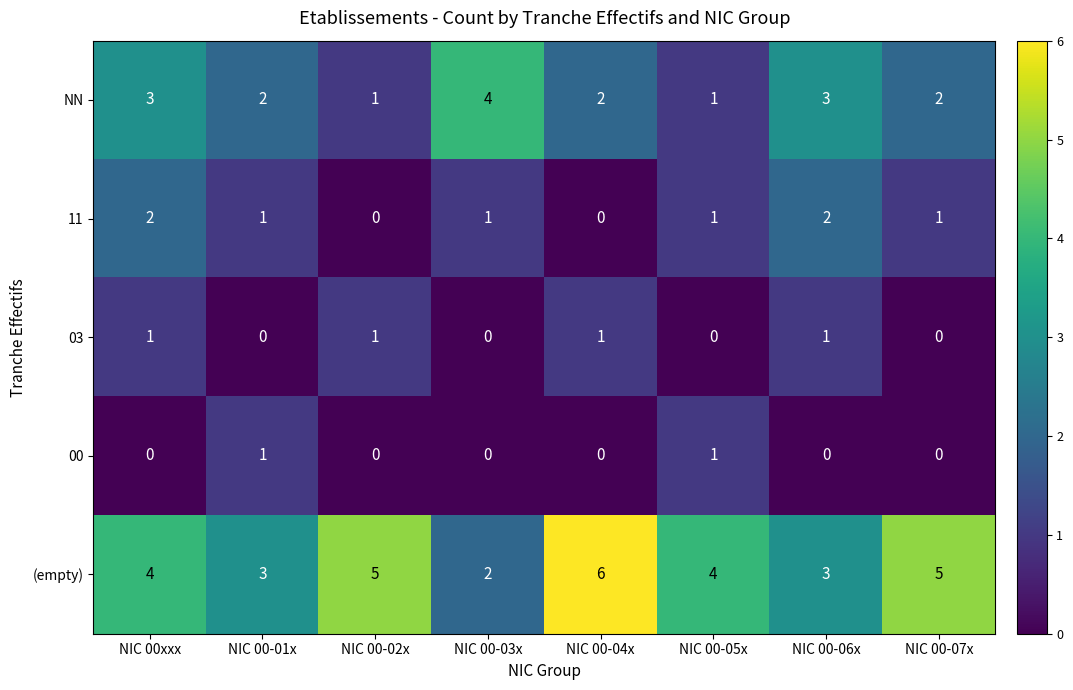

What is the total value across all series at NIC 00-02x?

7